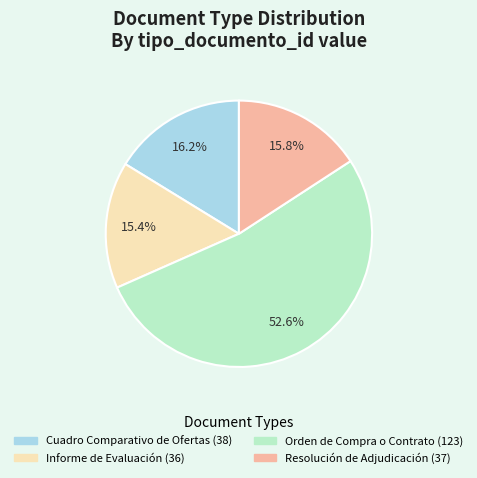

What percentage do Orden de Compra o Contrato and Resolución de Adjudicación together represent?

68.4%